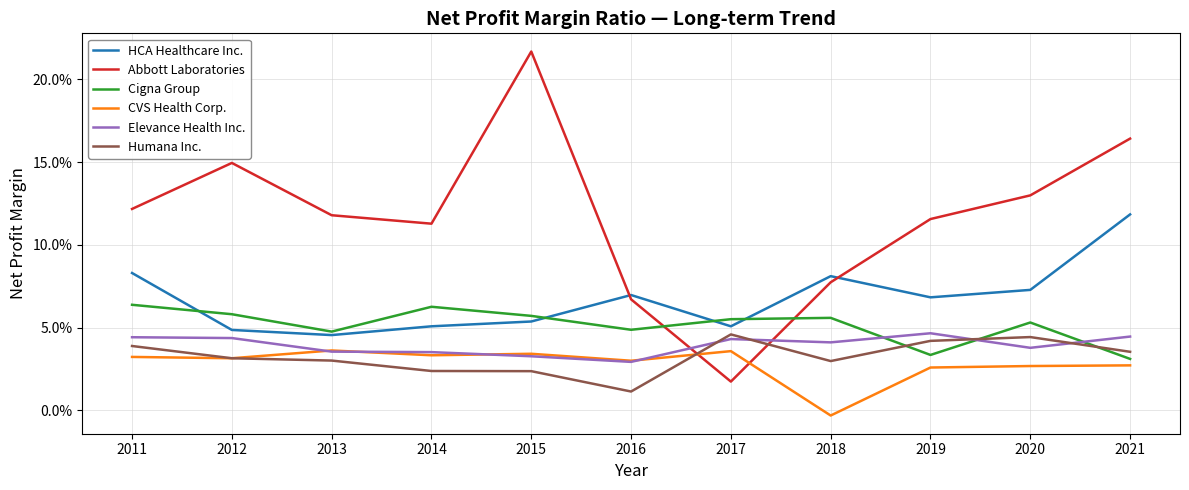

Does the chart have visible grid lines?

Yes